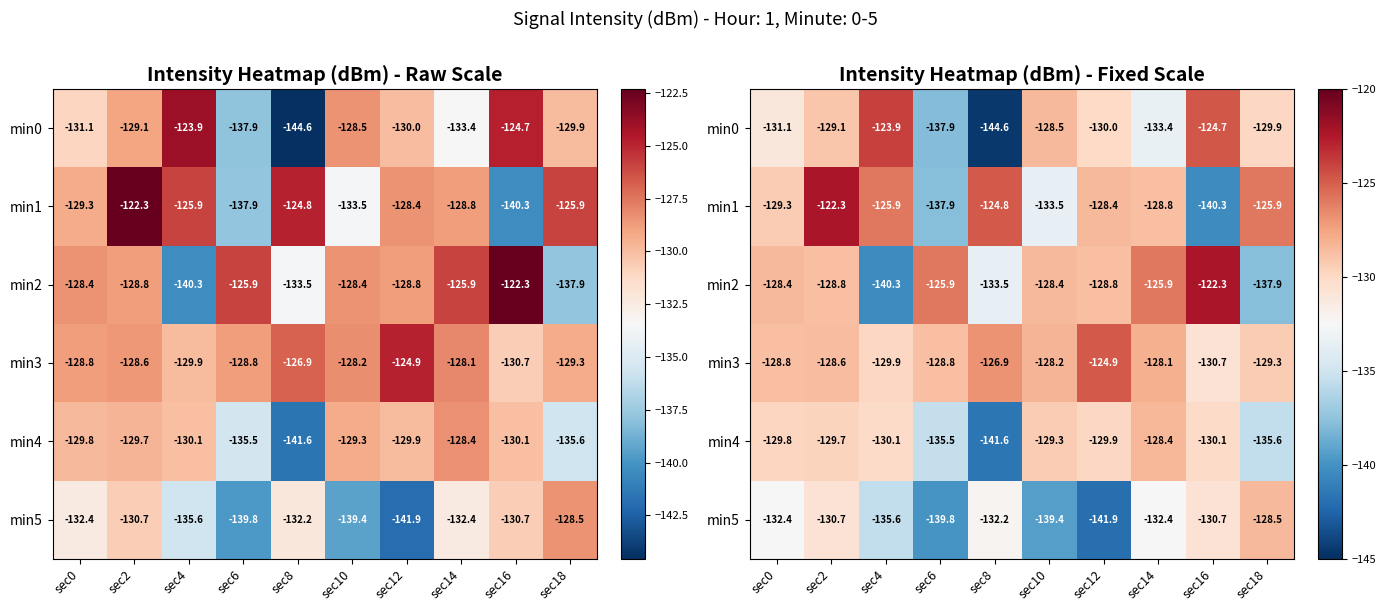

The min0 series shows -129.1 at sec2. True or false?

True